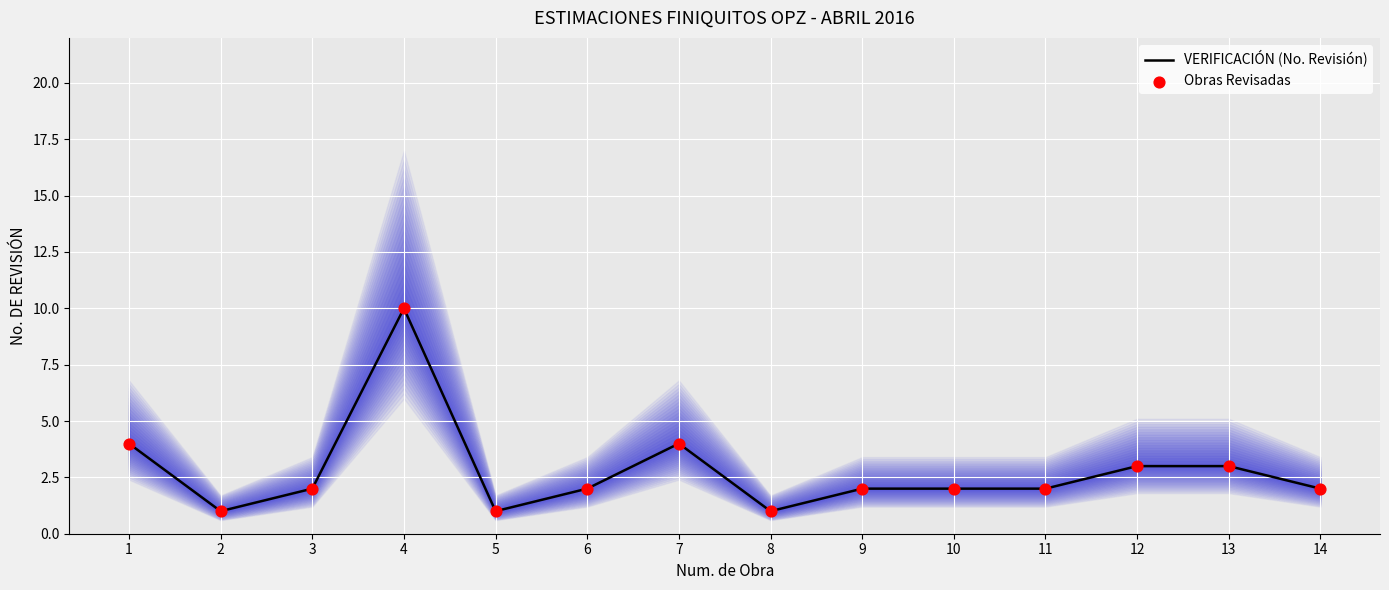

At how many categories does at least one series exceed 4?

1